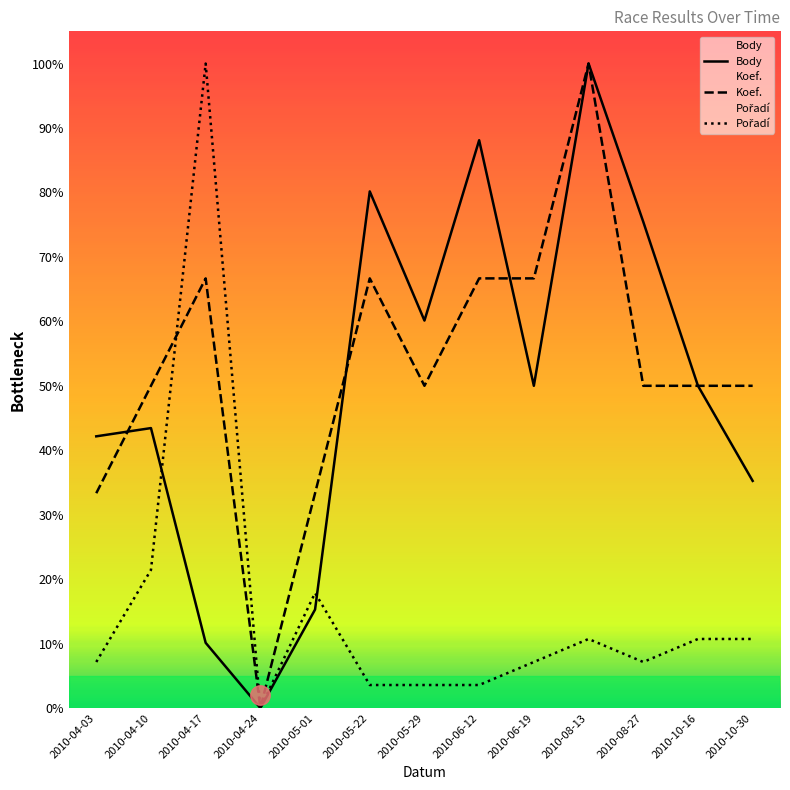

What is the average value of the Koef. series?

52.6